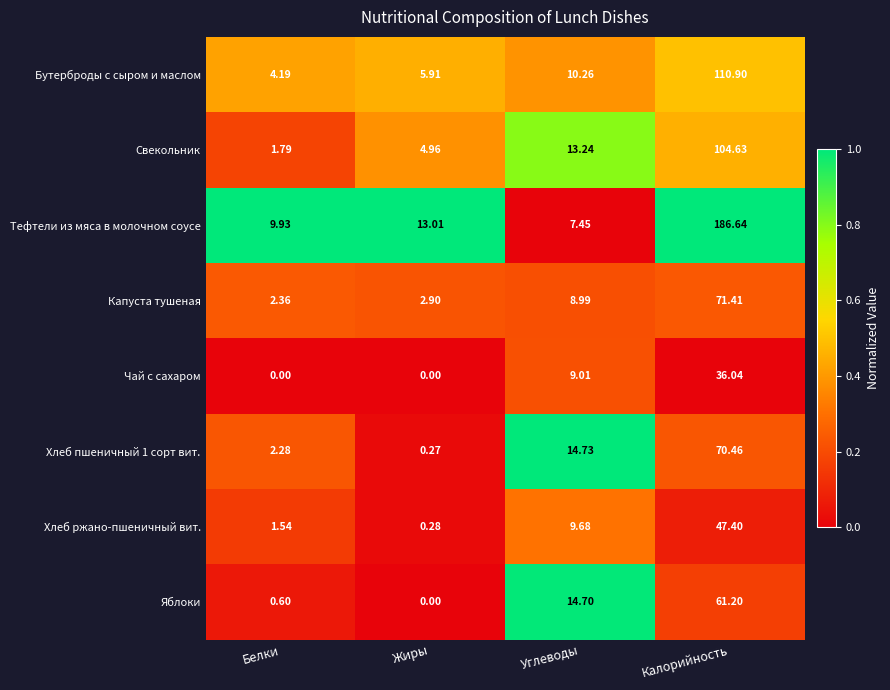

At which label does Яблоки reach its peak?

Калорийность